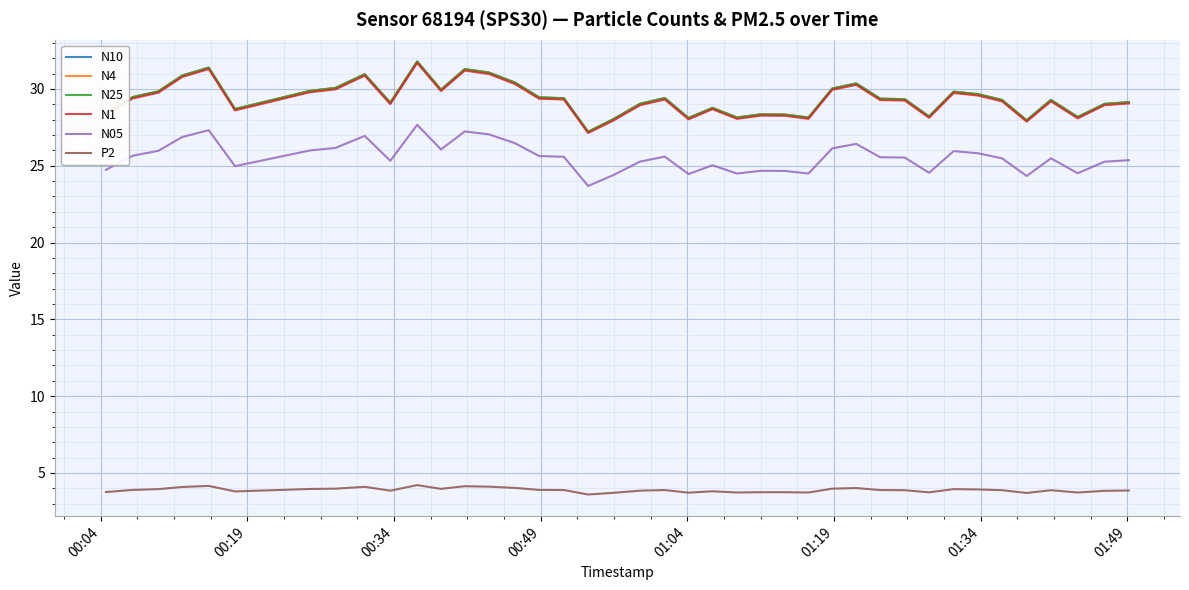

Which series has the widest spread of values?

N10